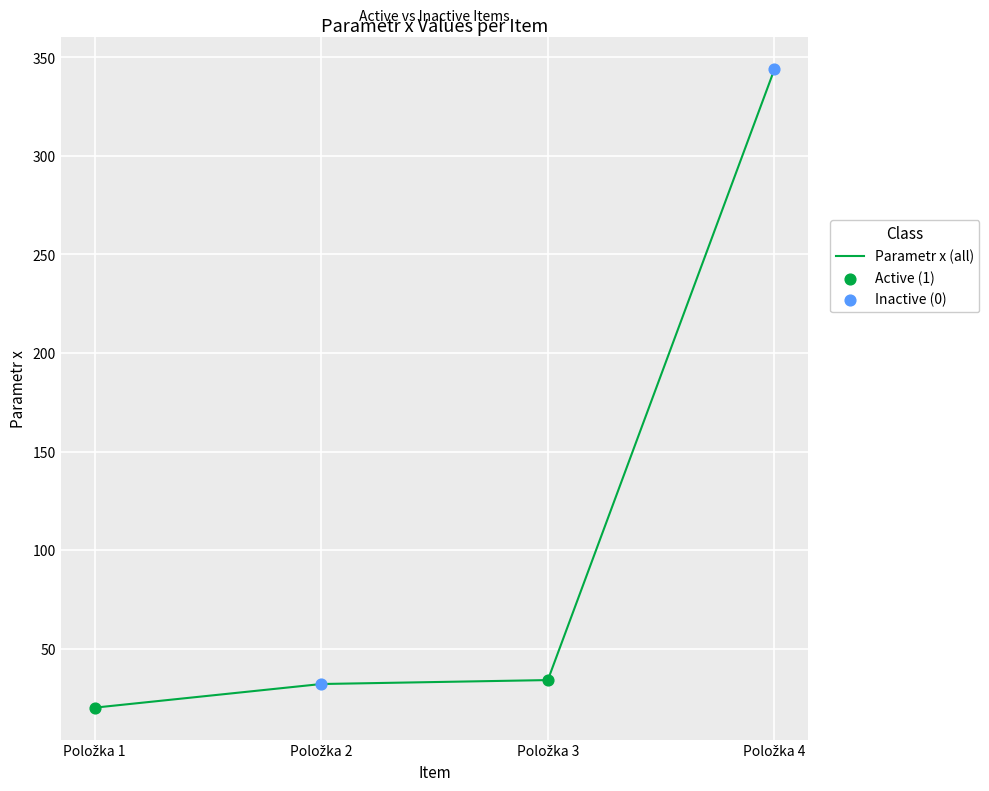

True or false: there are more than 2 points higher than both neighbors.

False